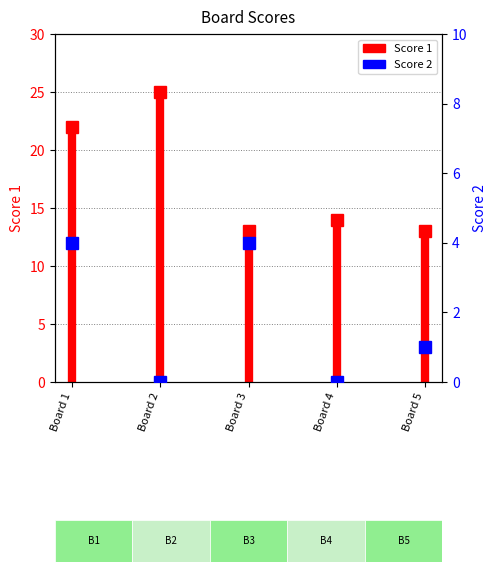

What value does the data have at Board 1, to the nearest 10?

20